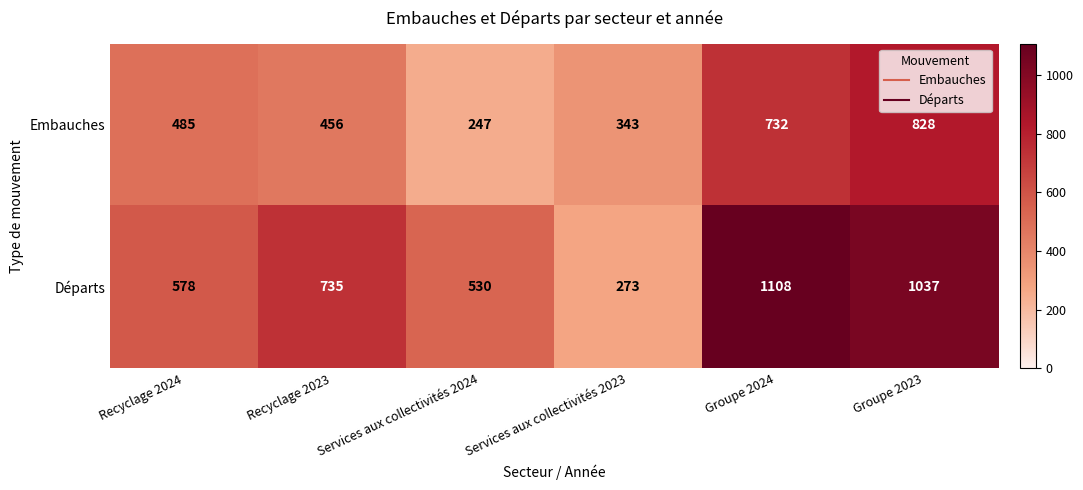

At Recyclage 2024, list the series in order from smallest to largest.

Embauches, Départs